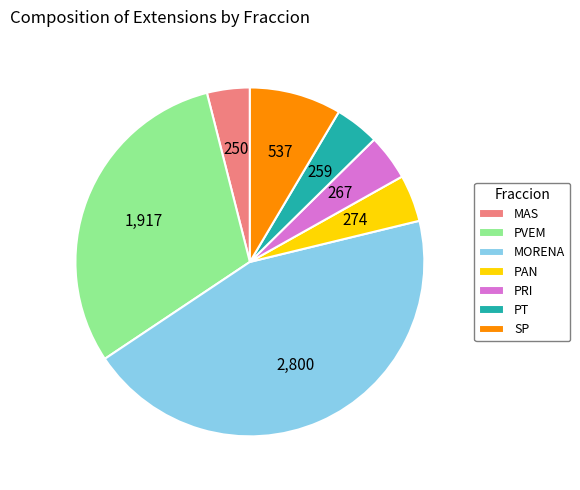

Do PAN and MAS together represent more than half of the pie?

No